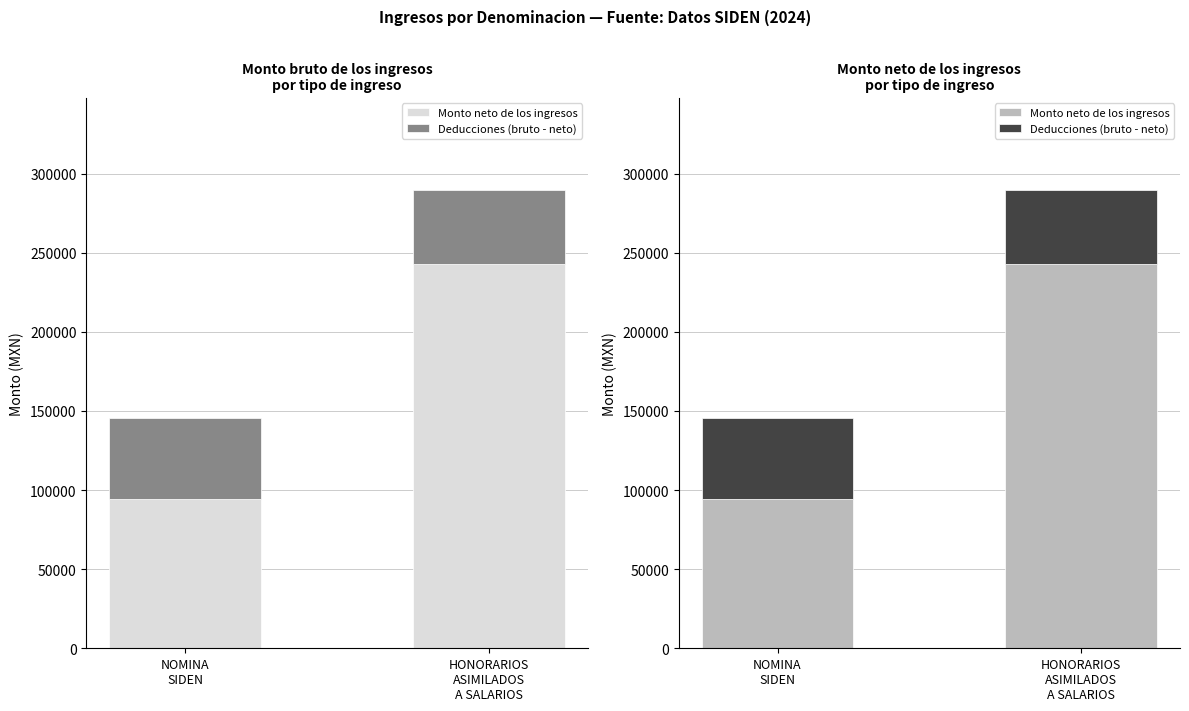

Which series has the widest spread of values?

Monto neto de los ingresos